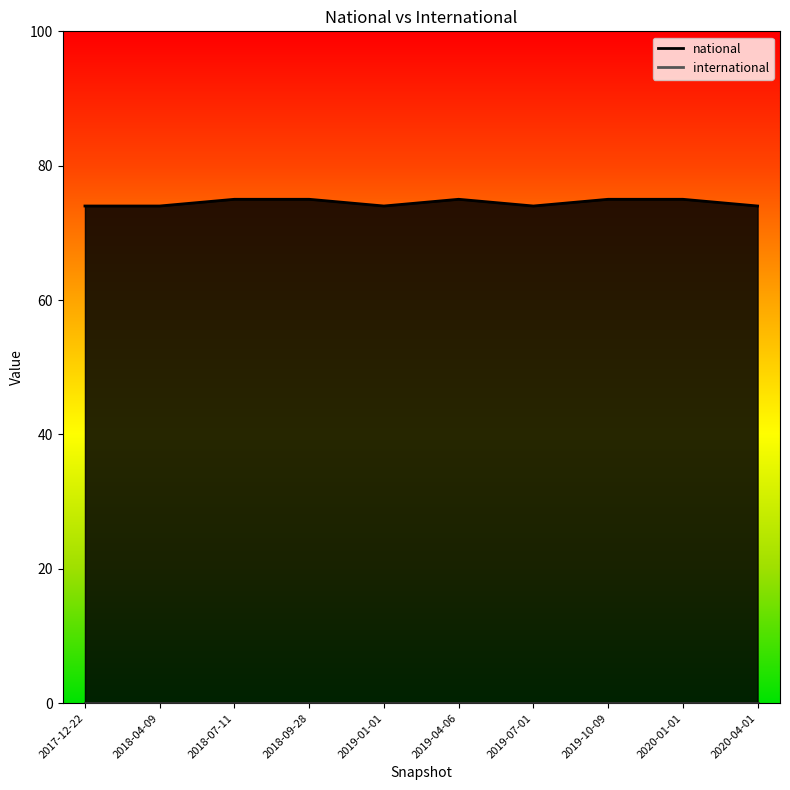

What is the approximate value at 2019-07-01?

74